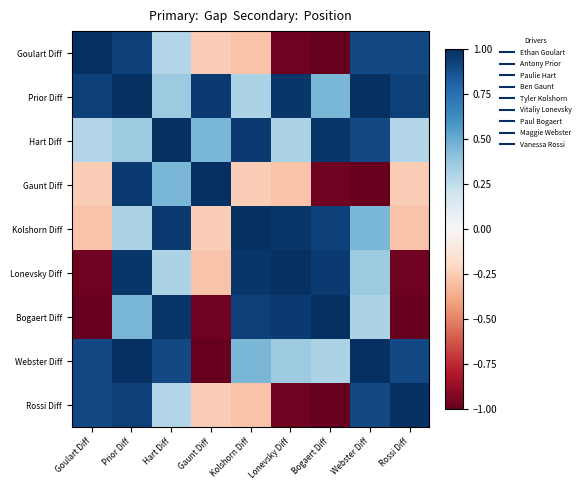

What is the difference between the highest and lowest values at Gaunt Diff?

2.0